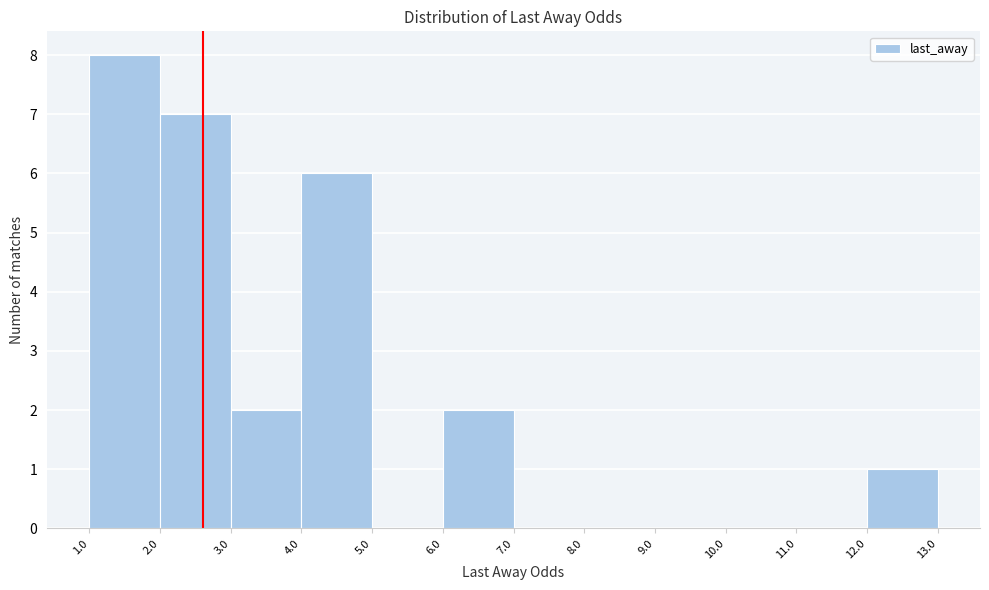

What is the height of the bar covering 1.0 to 2.0 on the x-axis? The values are not printed on the chart, so give them approximately, as read against the axis.

8